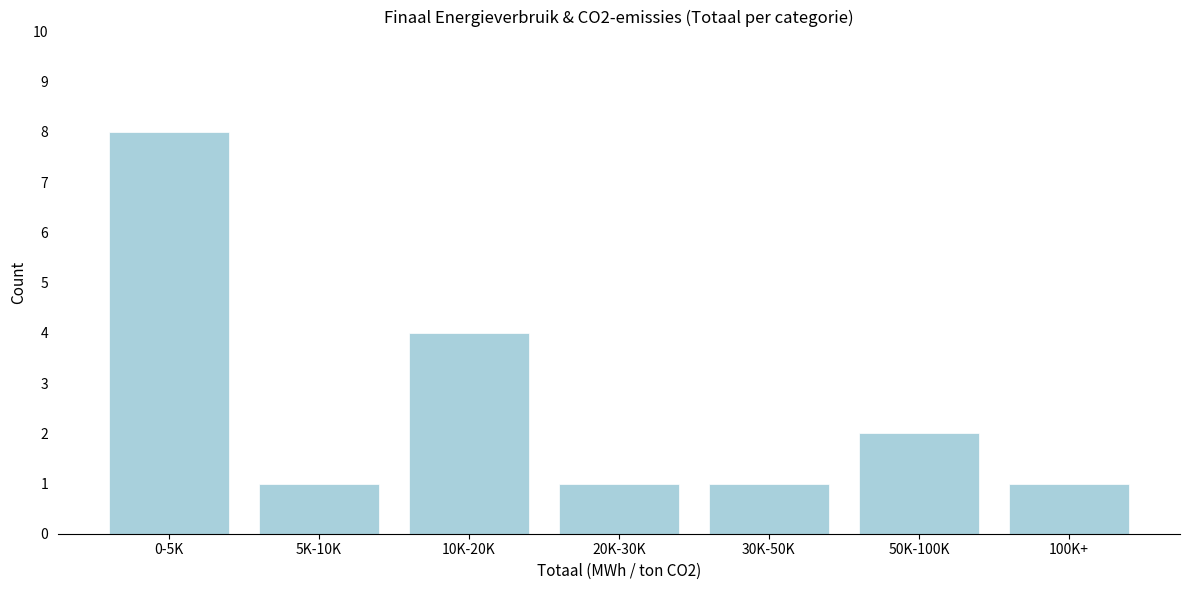

Reading left to right, extract all data points from this chart.

0-5K=8	5K-10K=1	10K-20K=4	20K-30K=1	30K-50K=1	50K-100K=2	100K+=1